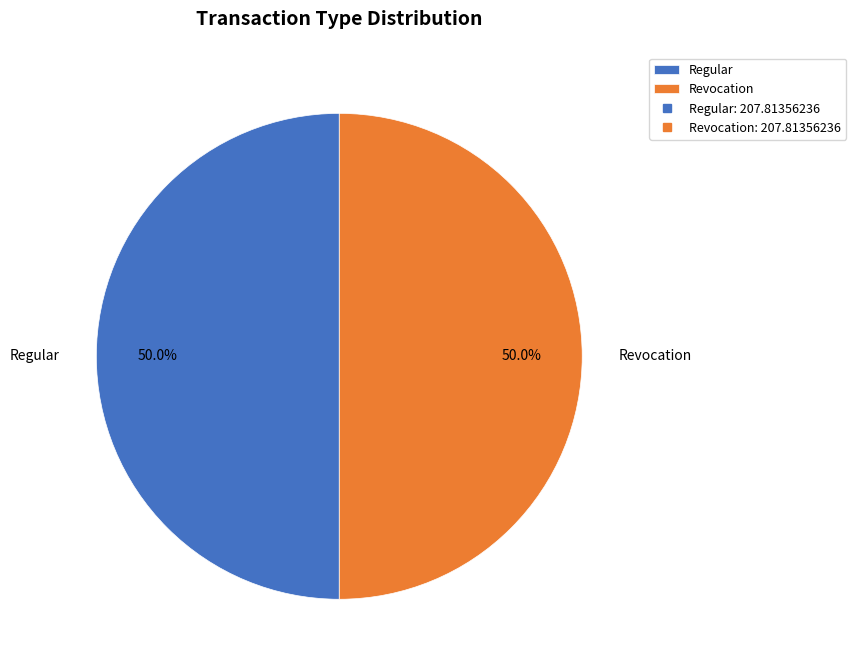

What is the total percentage of Regular and Revocation?

100.0%